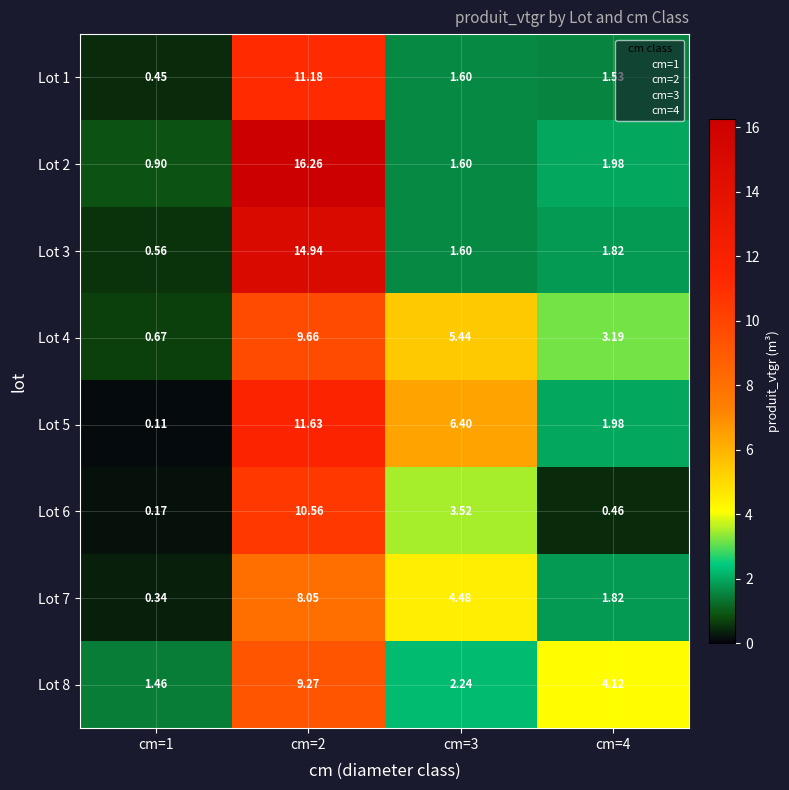

Is the value of Lot 5 at cm=3 greater than the value of Lot 4 at cm=3?

Yes